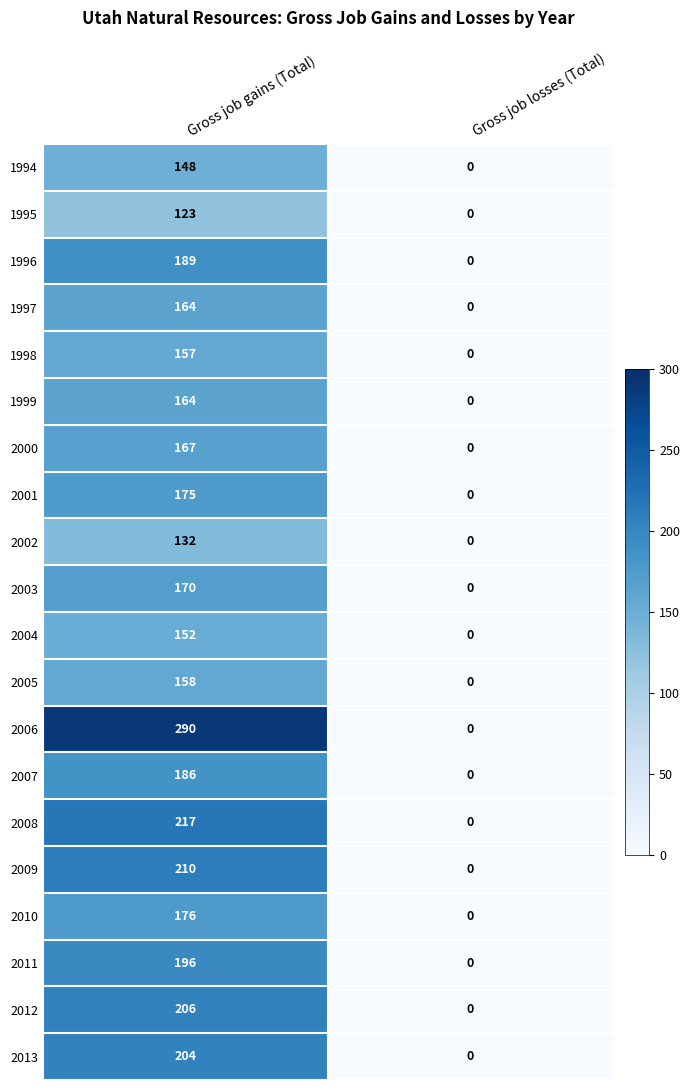

The 2003 series shows -102 at Gross job losses (Total). True or false?

False